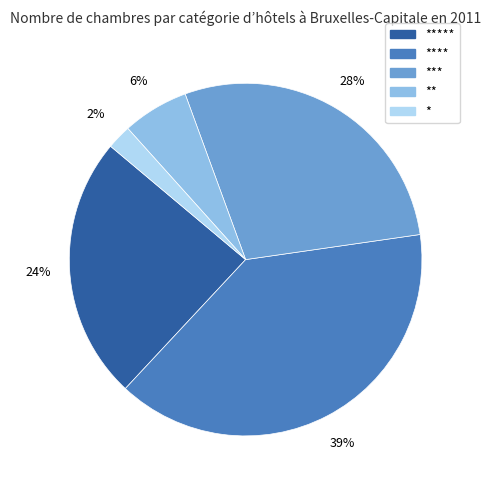

Is there any slice that represents more than half of the pie?

No